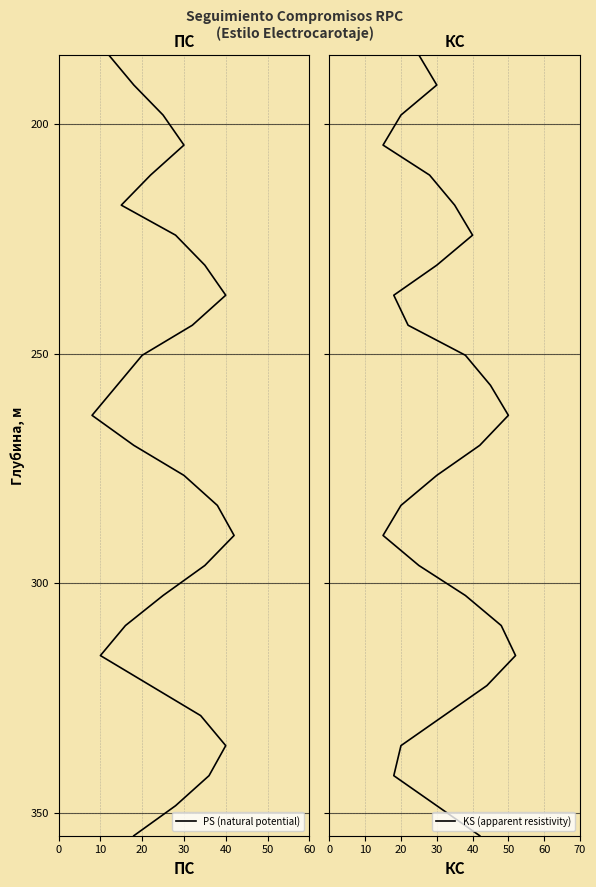

What is the difference between the PS (natural potential) values at 10 and 20?

65.4